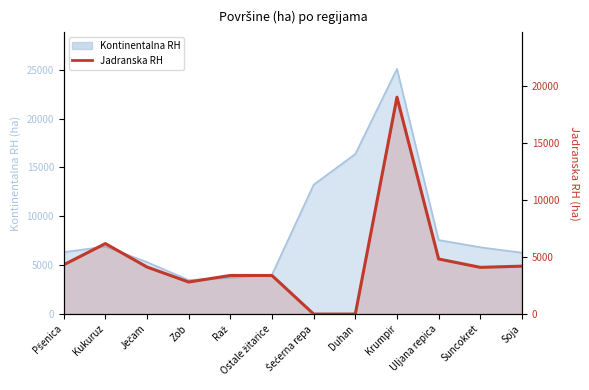

True or false: there are more than 1 points higher than both neighbors.

True